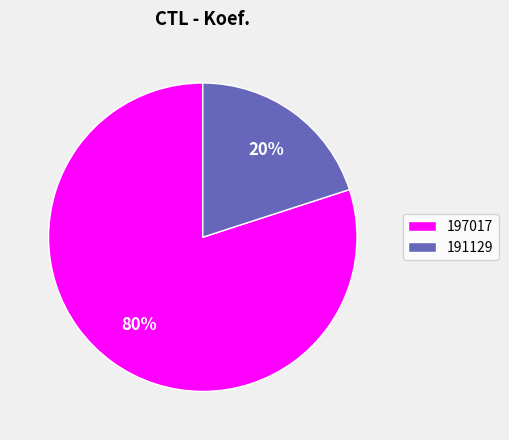

Do 197017 and 191129 together represent more than half of the pie?

Yes